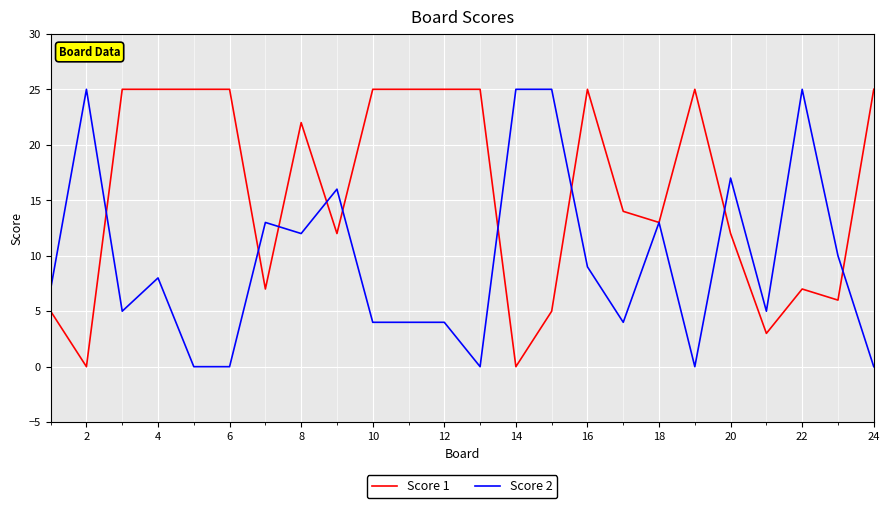

After their last crossing, which series has the higher values: Score 2 or Score 1?

Score 1